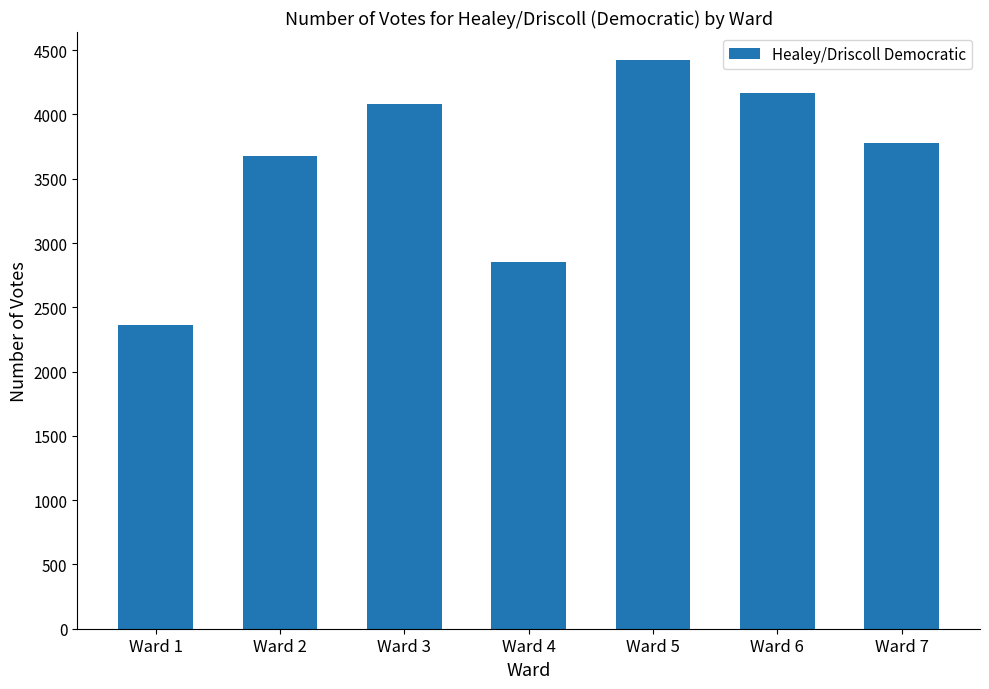

Rank the categories by value from lowest to highest.

Ward 1, Ward 4, Ward 2, Ward 7, Ward 3, Ward 6, Ward 5